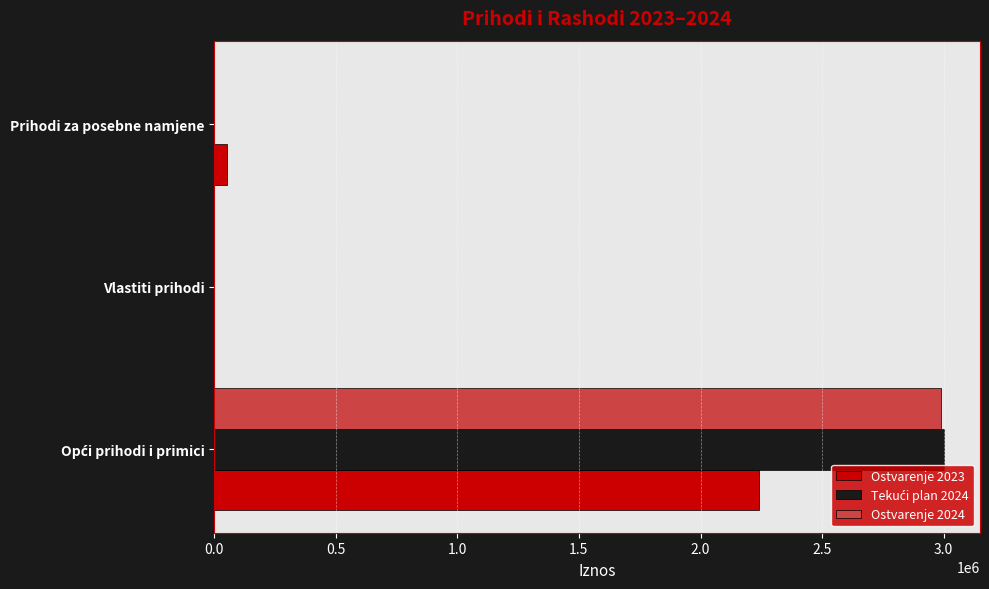

The value of Ostvarenje 2024 at Prihodi za posebne namjene is 0.0. True or false?

True